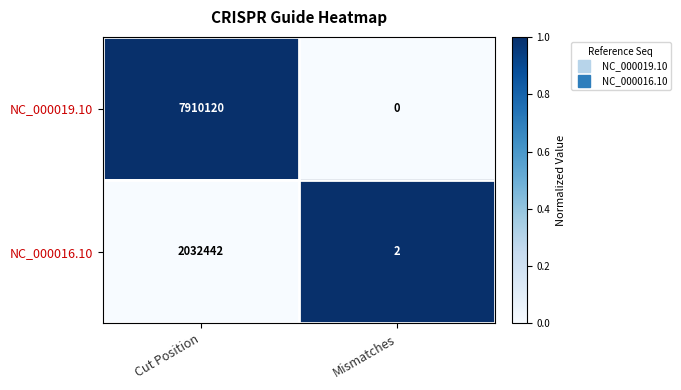

Which series has the widest spread of values?

NC_000019.10